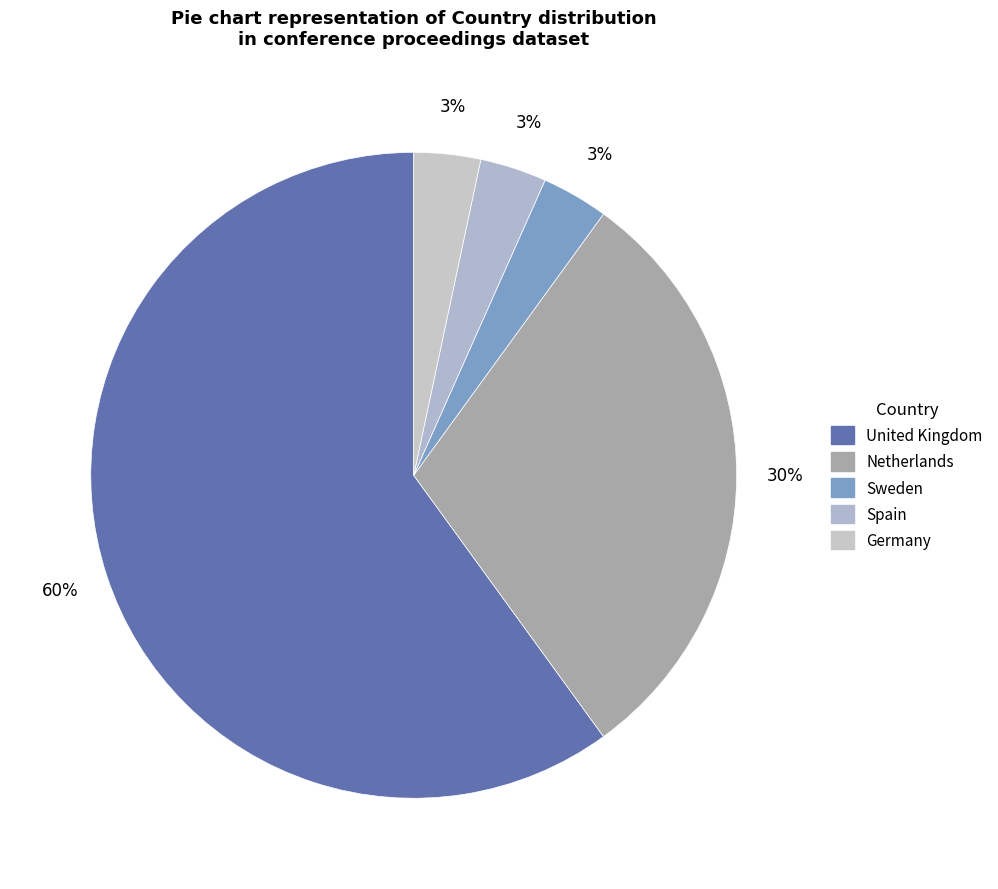

To the nearest percent, what percentage of the pie is Netherlands?

30%